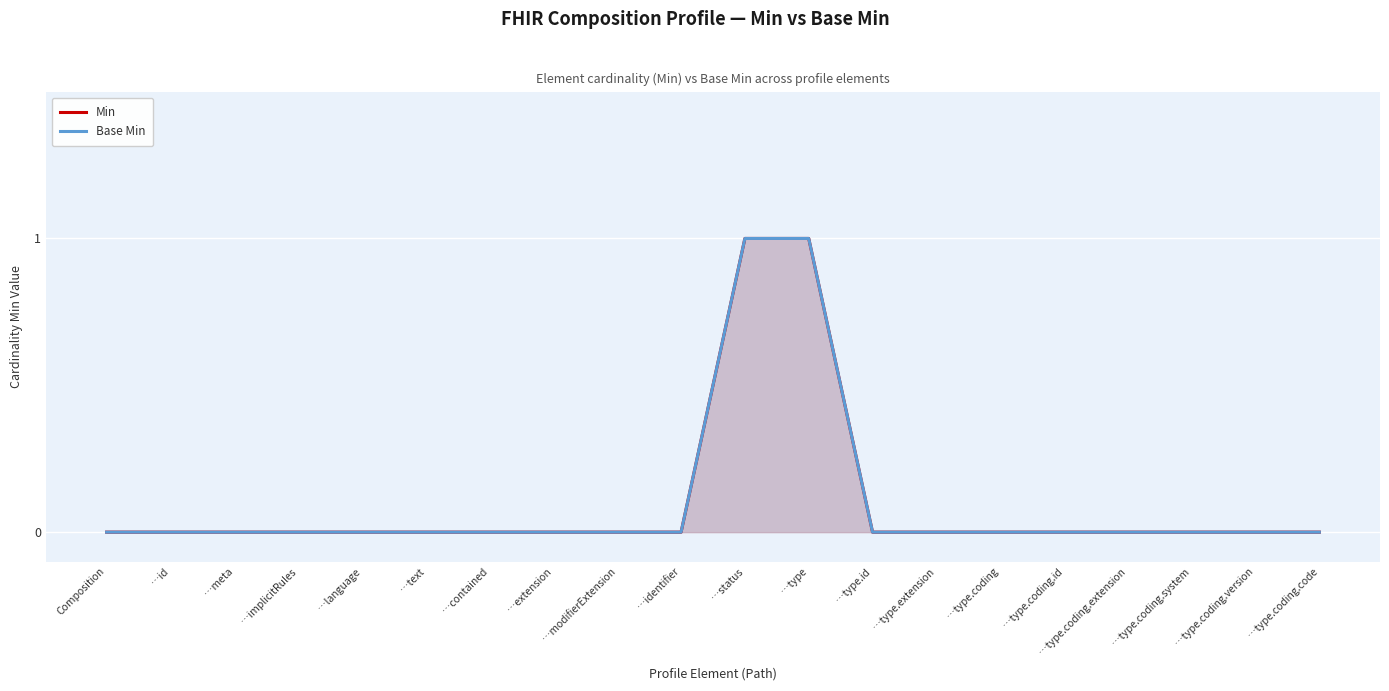

What is the sum of all Base Min values?

2